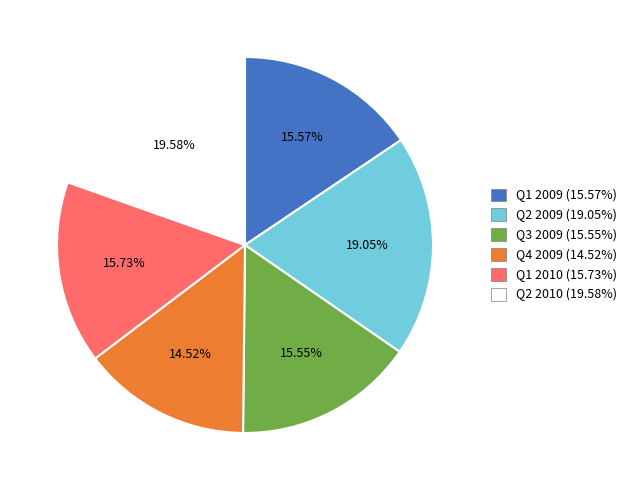

Between Q1 2009 and Q2 2009, which is larger?

Q2 2009